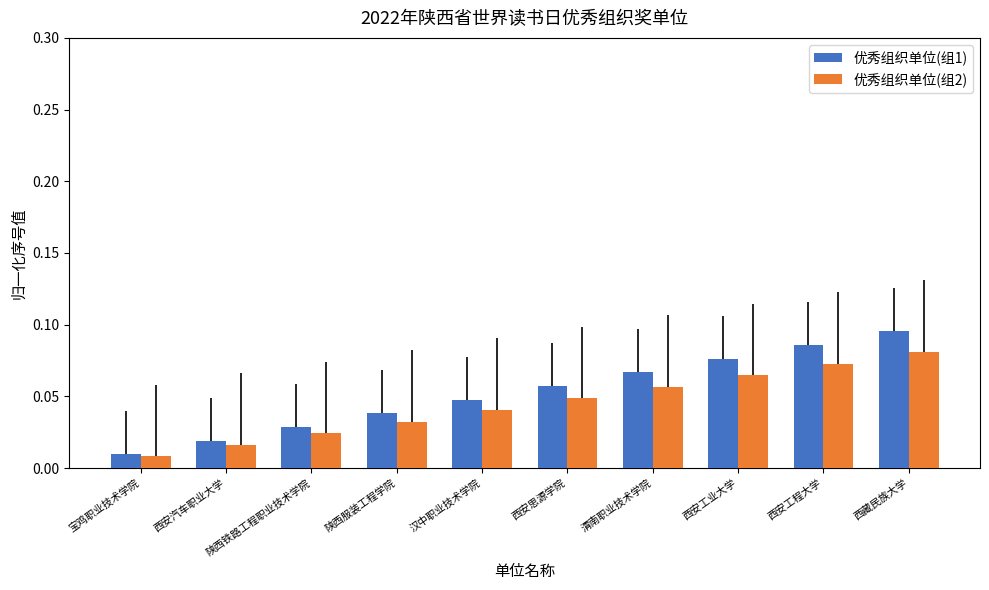

What is the label of the 9th bar from the right?

西安汽车职业大学